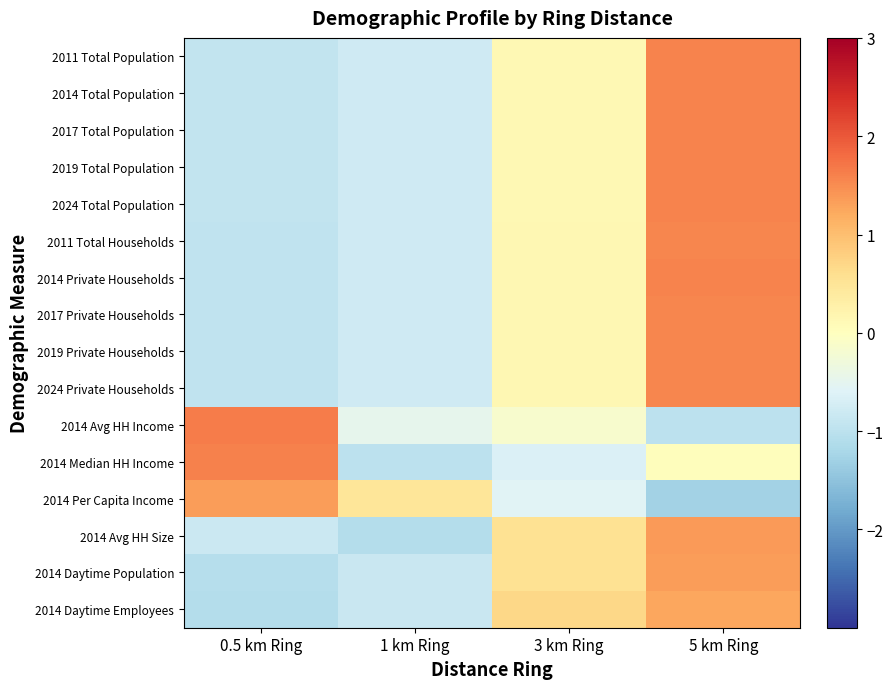

At which category is the sum across all series the highest?

5 km Ring